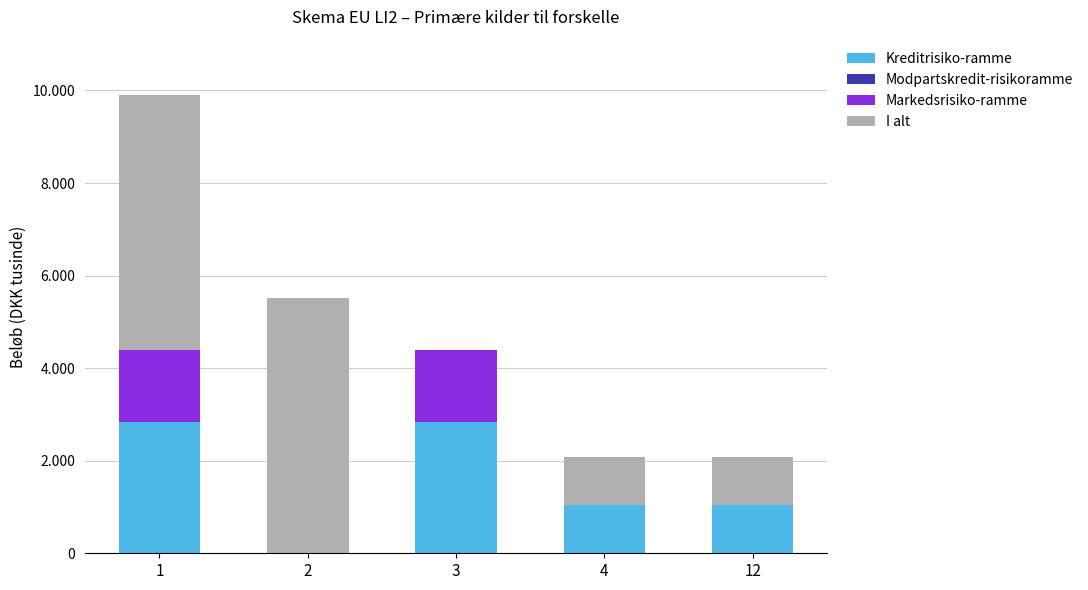

Does the chart contain stacked bars?

Yes